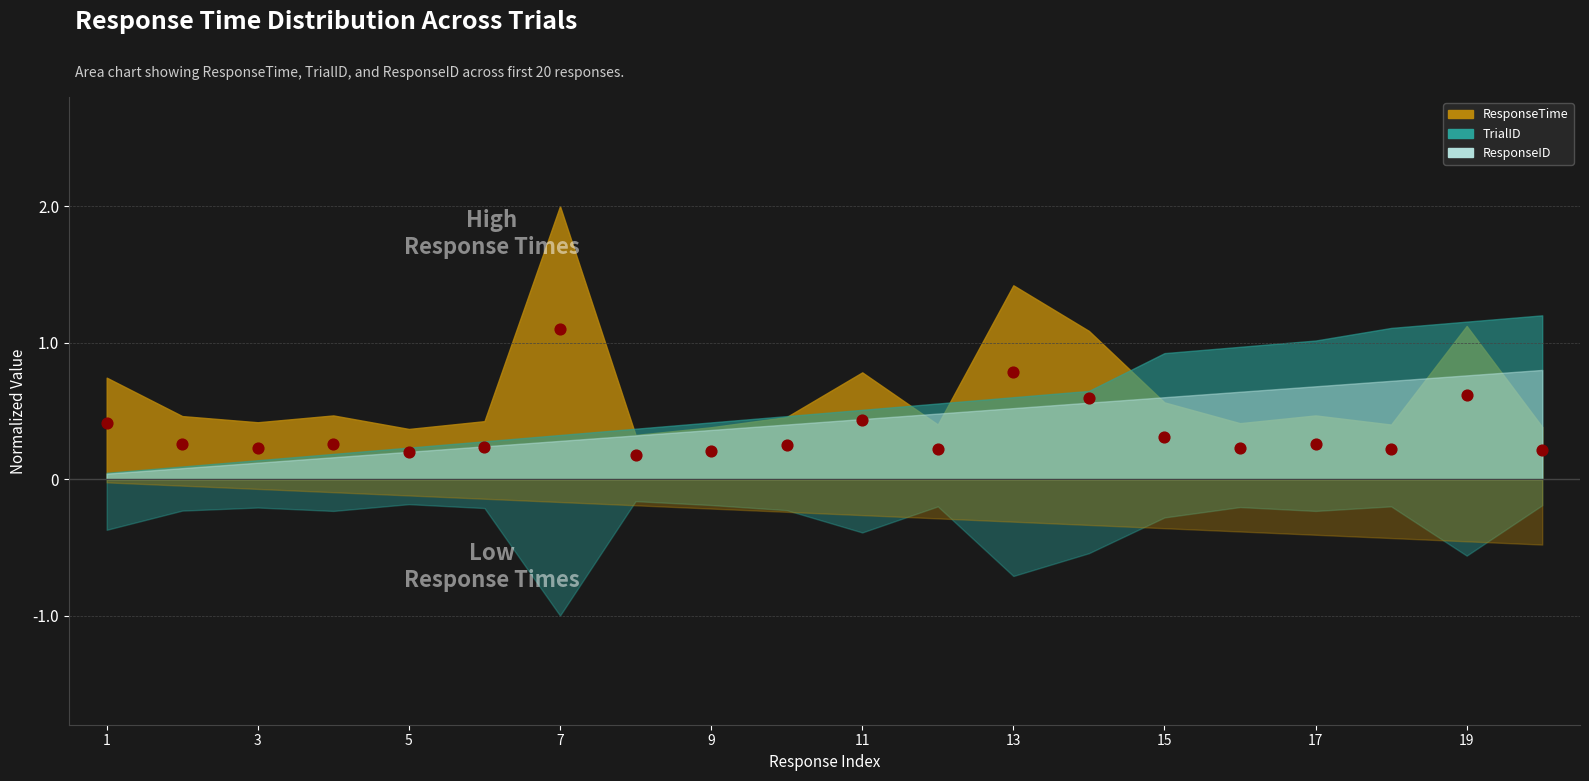

What is the range of Y values (max minus min)?

0.9